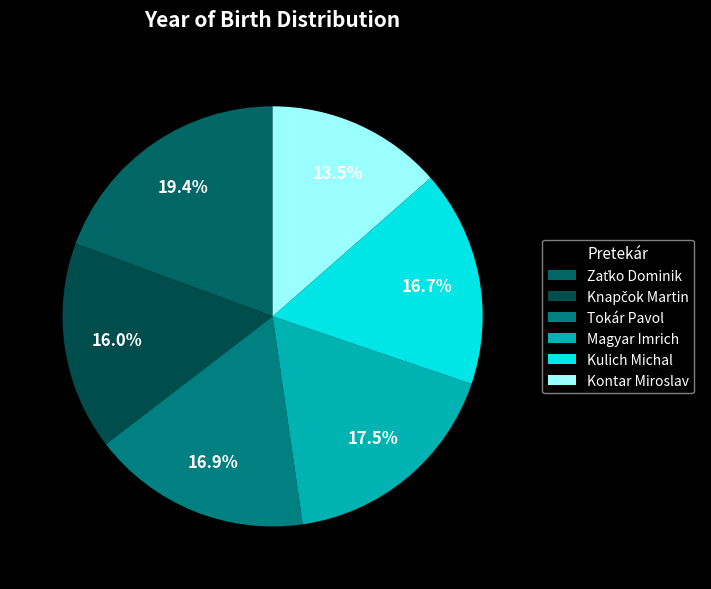

Rank the categories by value from lowest to highest.

Kontar Miroslav, Knapčok Martin, Kulich Michal, Tokár Pavol, Magyar Imrich, Zaťko Dominik